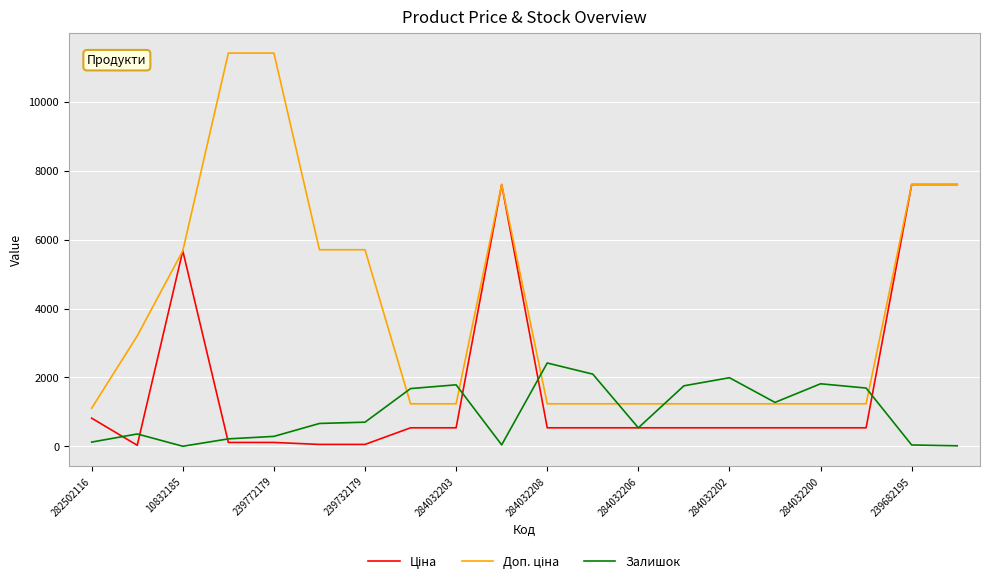

What is the highest value of the Залишок series?

2419.0